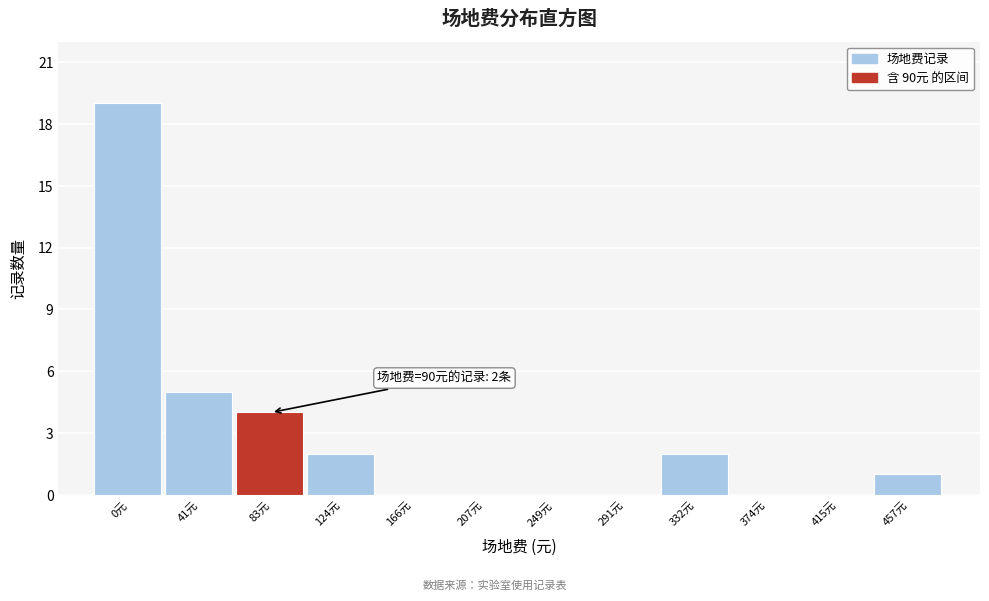

Reading right to left, extract all data points from this chart.

457元=1	415元=0	374元=0	332元=2	291元=0	249元=0	207元=0	166元=0	124元=2	83元=4	41元=5	0元=19